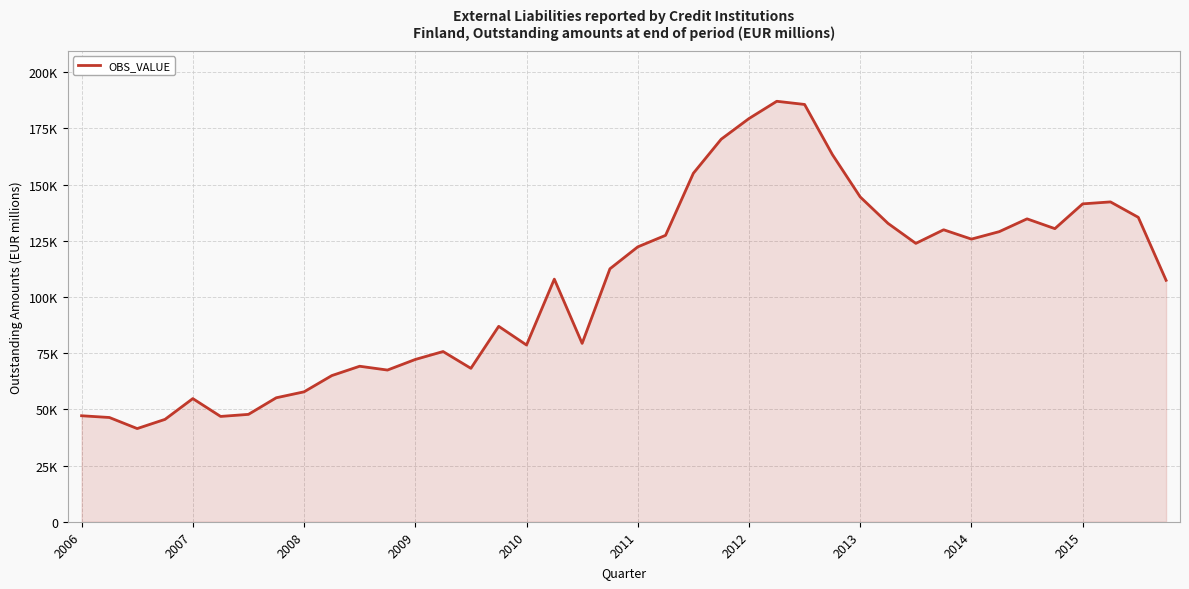

Does the chart have visible grid lines?

Yes